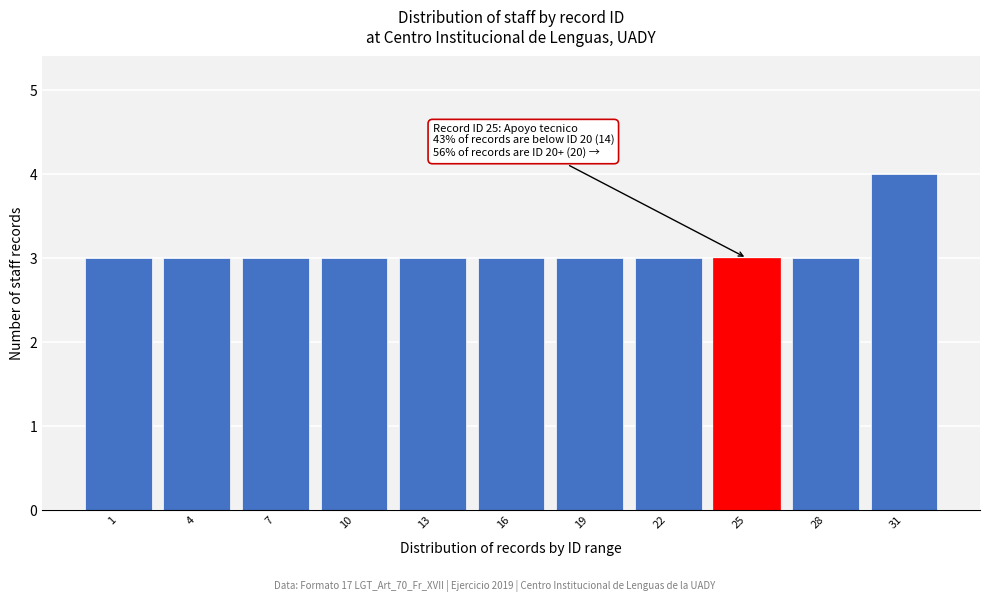

Reading left to right, transcribe all the data shown in this chart.

3	3	3	3	3	3	3	3	3	3	4